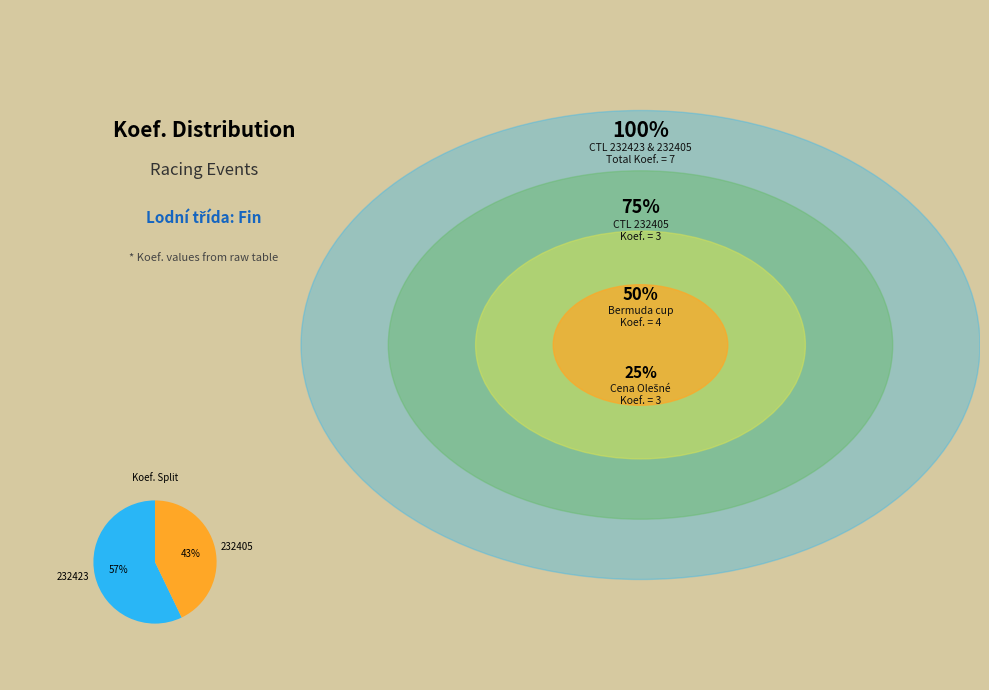

Count the number of slices in the pie.

2